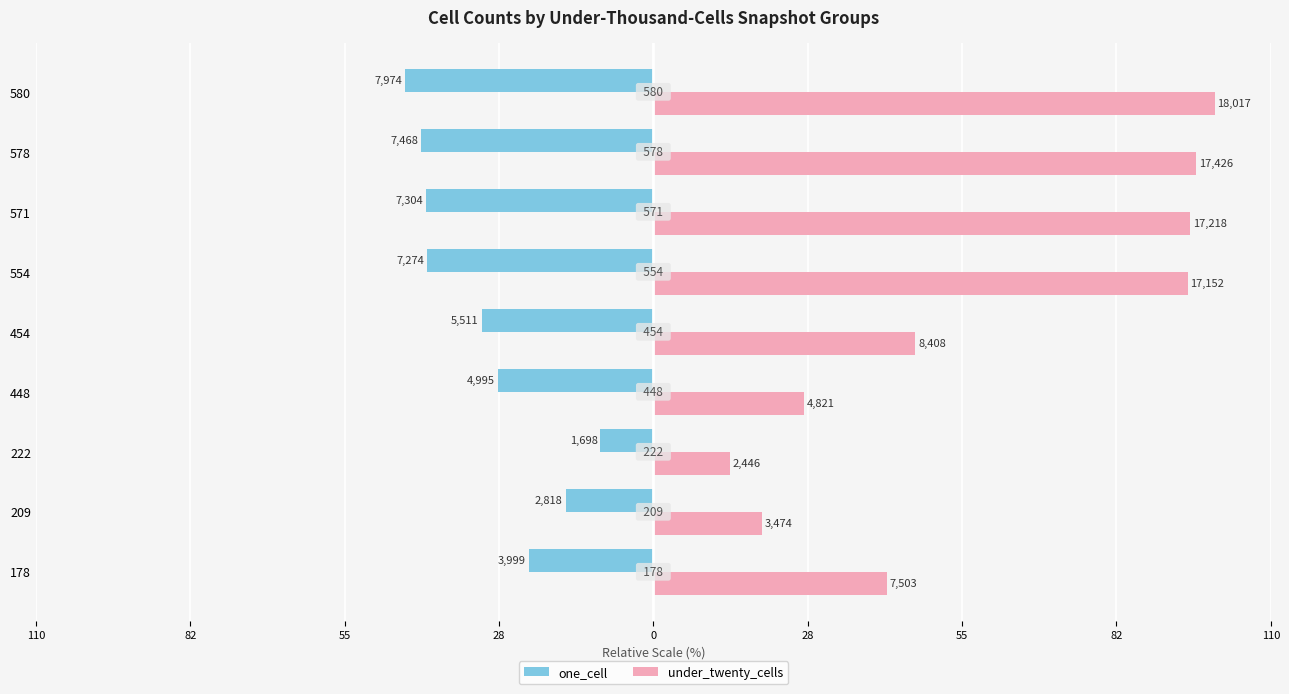

What is the average value of the under_twenty_cells series?

59.5